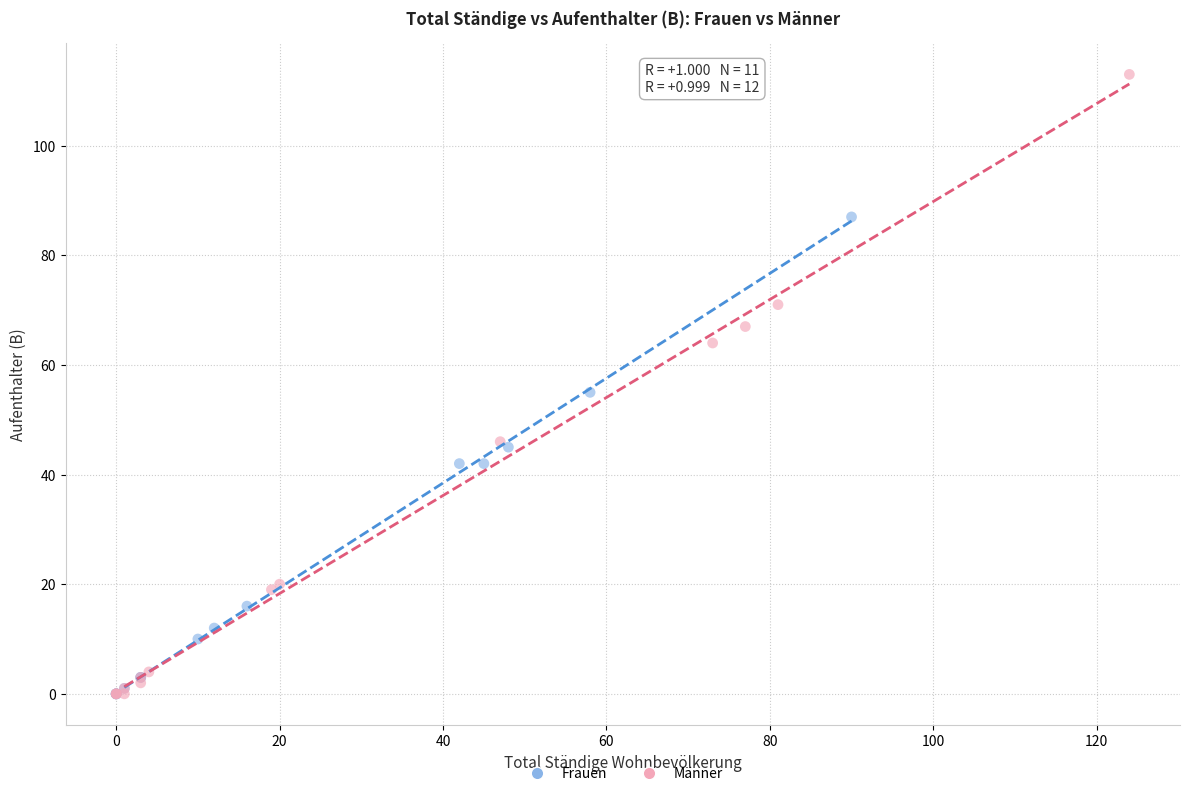

Which series has the largest Y range (max minus min)?

Männer